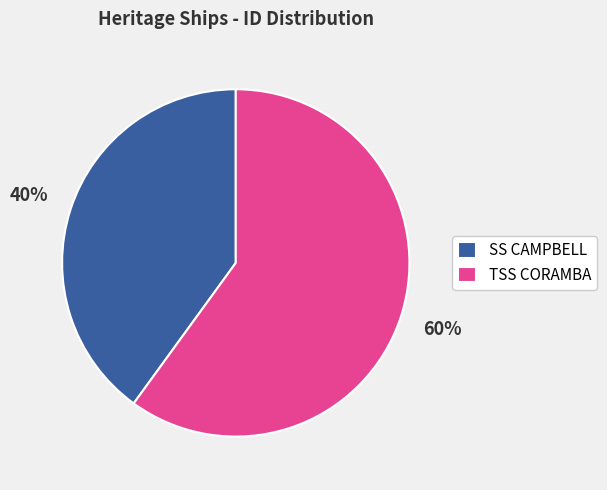

What is the smallest slice in the pie chart?

SS CAMPBELL